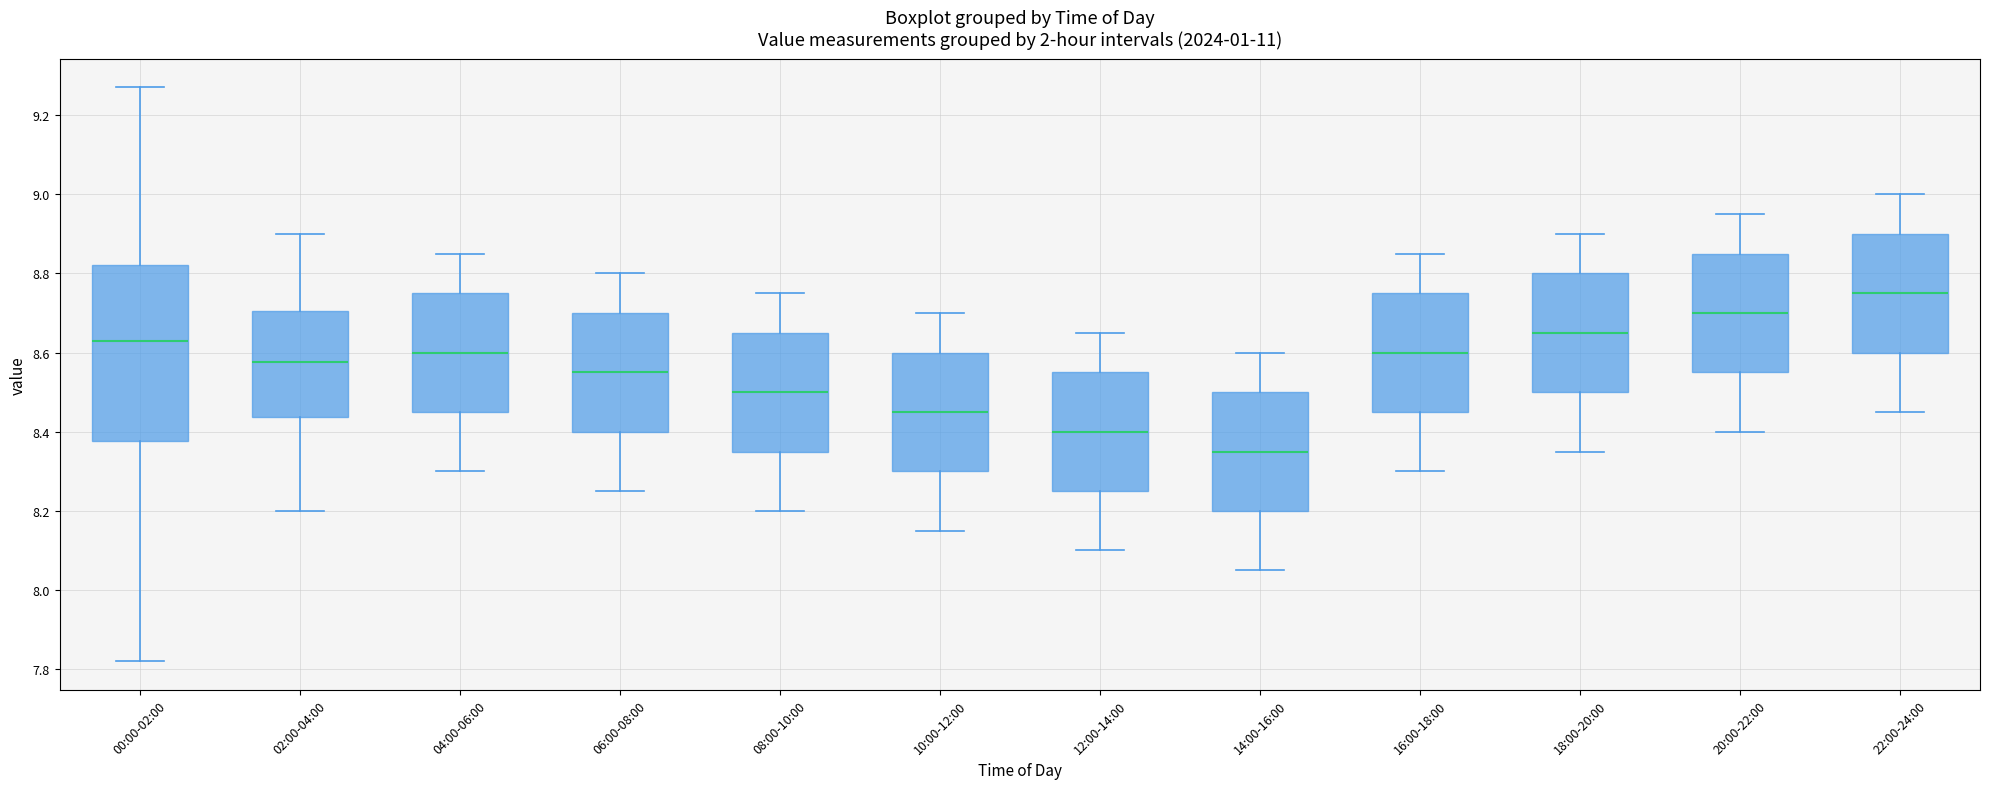

Which box's median line is the lowest?

14:00-16:00